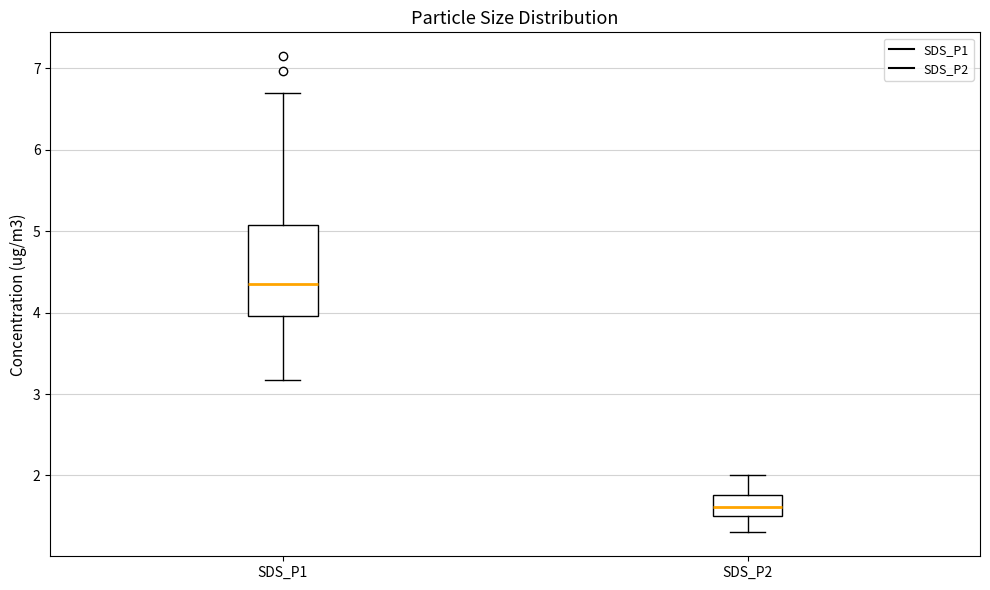

Reading left to right, transcribe this box plot: for each box, give where its median line is, the range the box spans, and where its two whiskers end, as read against the y-axis. The values are not printed on the chart, so give them approximately, as read against the axis.

SDS_P1: median 4.4, box 4.0 to 5.1, whiskers 3.2 to 6.7
SDS_P2: median 1.6, box 1.5 to 1.8, whiskers 1.3 to 2.0